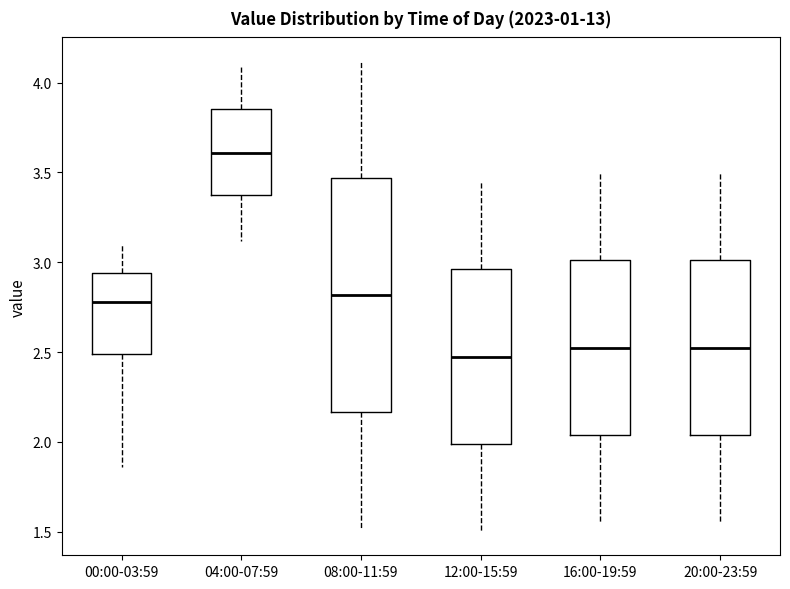

Where does the median line of the box for 00:00-03:59 sit on the y-axis? The values are not printed on the chart, so give them approximately, as read against the axis.

2.80